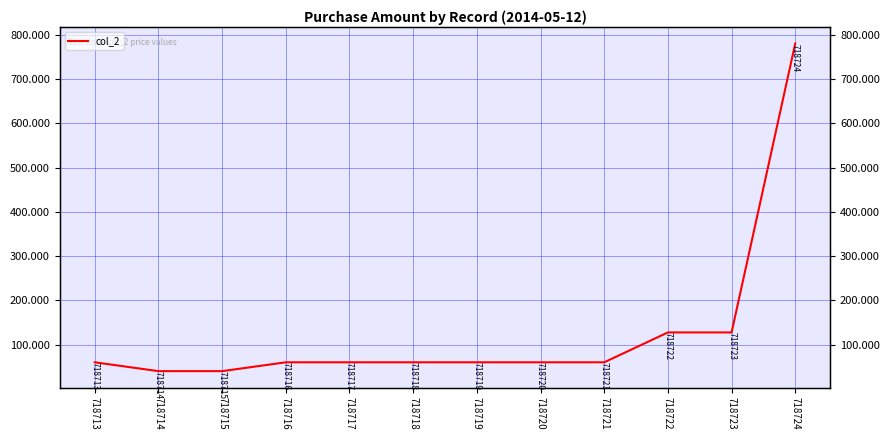

Rank the categories by value from lowest to highest.

718714, 718715, 718713, 718716, 718717, 718718, 718719, 718720, 718721, 718722, 718723, 718724